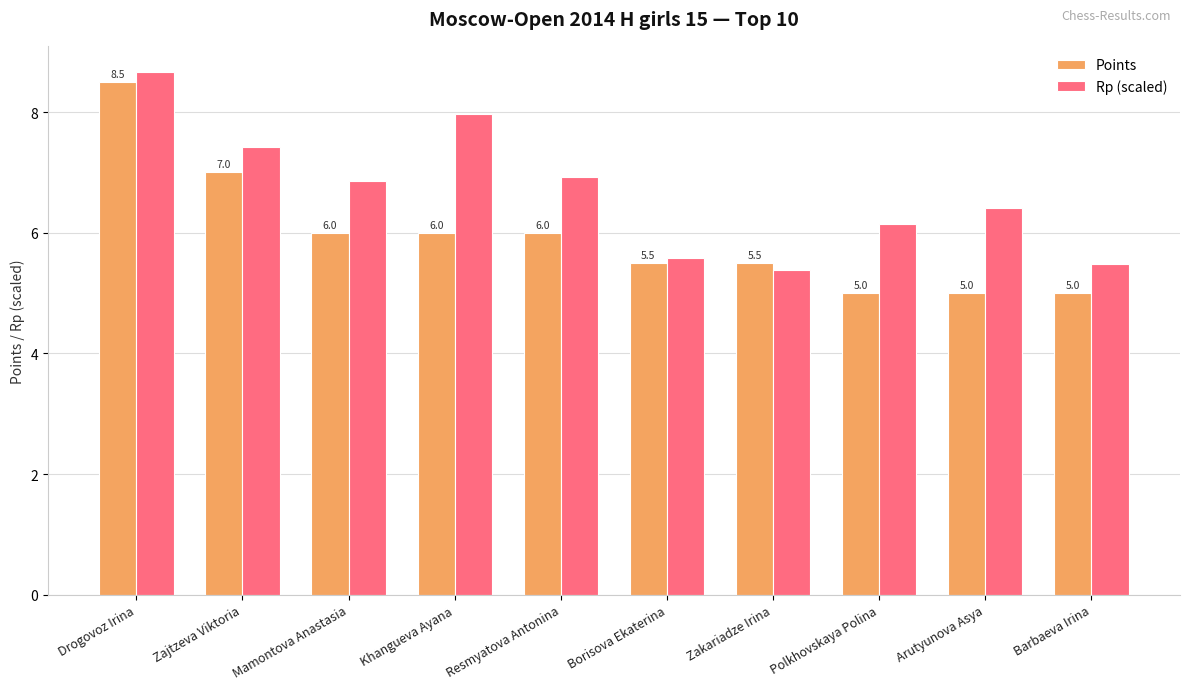

What is the highest value of the Rp (scaled) series?

8.7